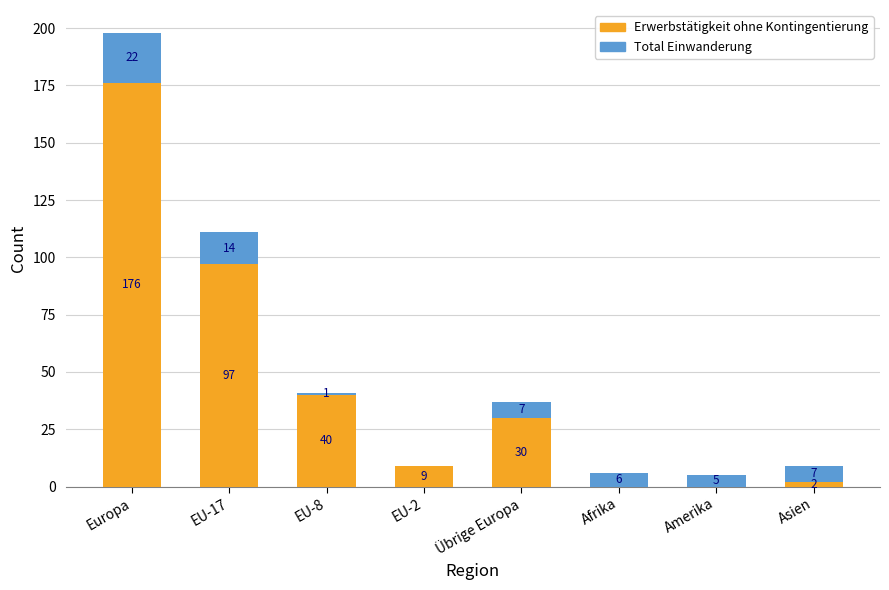

The value of Erwerbstätigkeit ohne Kontingentierung at Asien is 2. True or false?

True